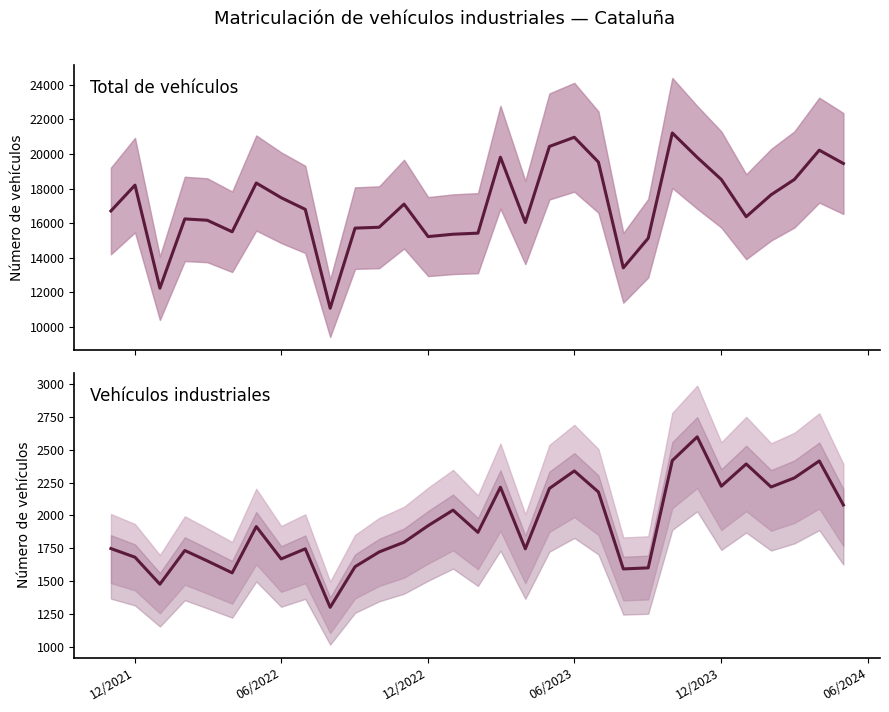

What is the difference between the maximum and minimum values in the Total de vehículos series?

10133